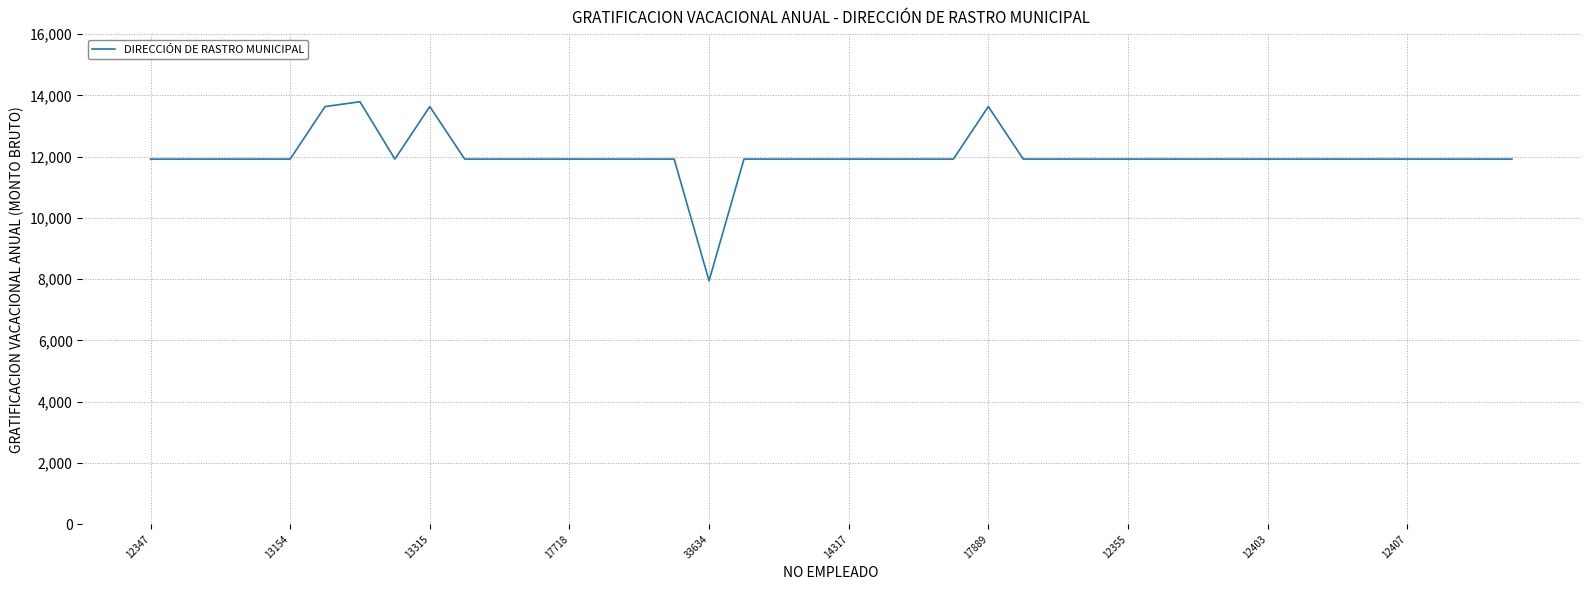

What is the greatest value displayed?

13791